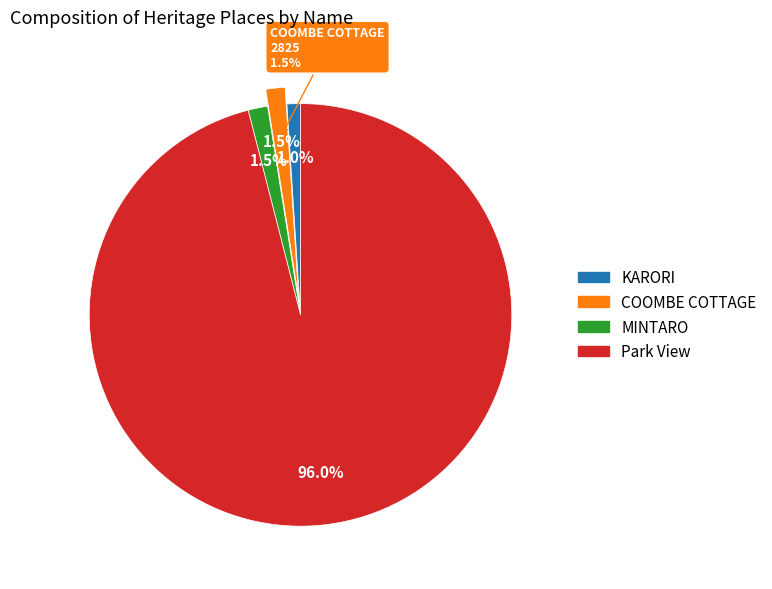

What is the majority slice?

Park View